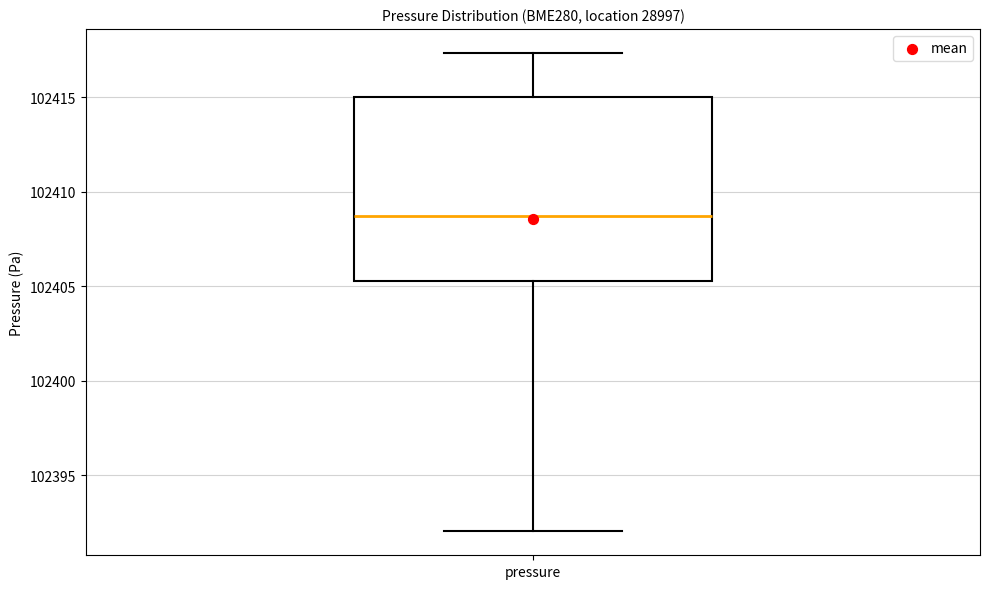

Transcribe this box plot: give where the median line is, the range the box spans, and where the two whiskers end, as read against the y-axis. The values are not printed on the chart, so give them approximately, as read against the axis.

median 102408.5, box 102405.5 to 102415.0, whiskers 102392.0 to 102417.5